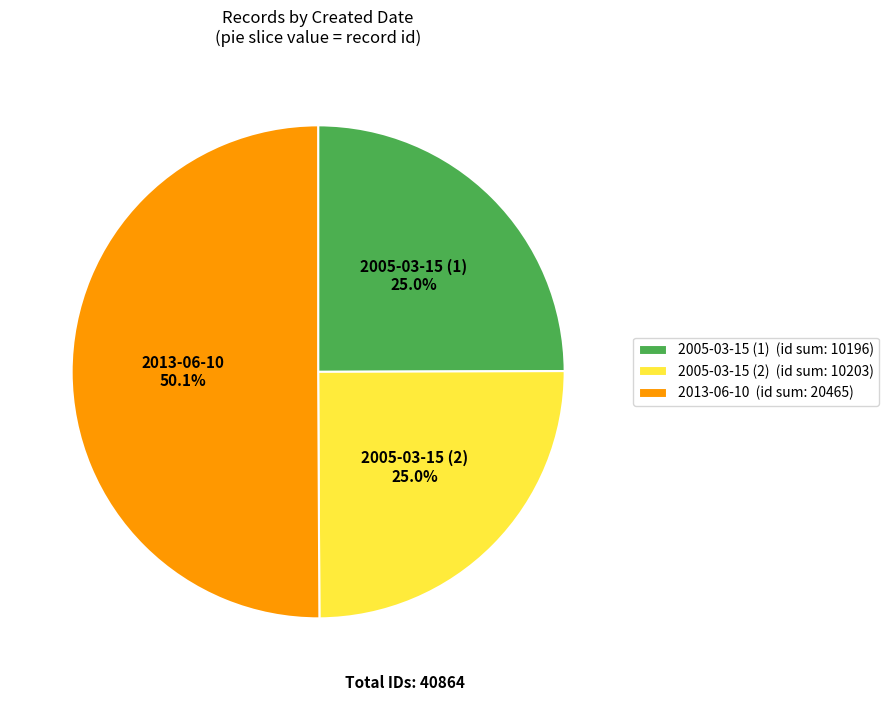

How many segments does this pie chart have?

3